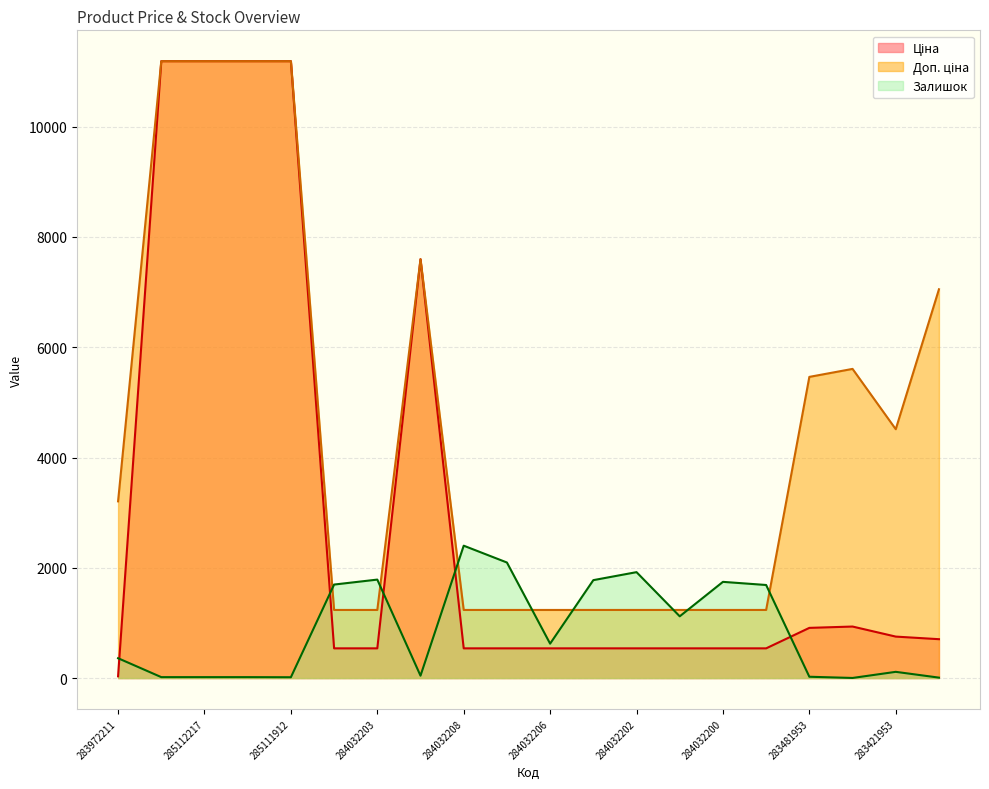

What is the average value of the Ціна series?

3053.7